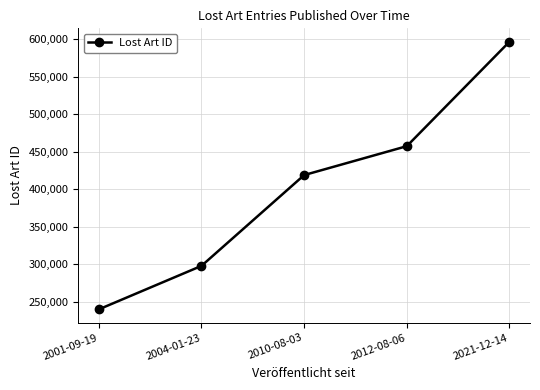

True or false: the data has more than 0 interior local peaks.

False